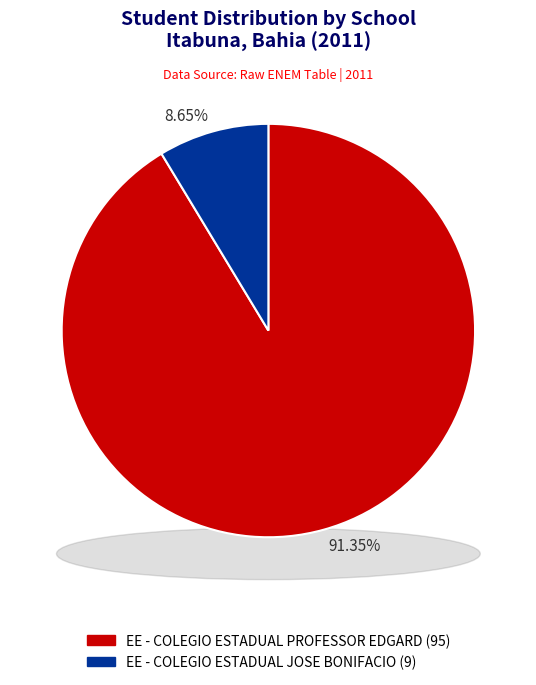

What percentage is the 29166560 slice, to the nearest percent?

9%